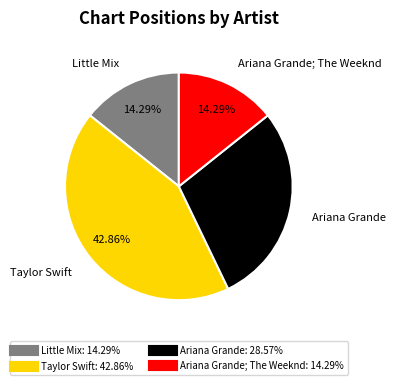

Does any single category account for the majority?

No